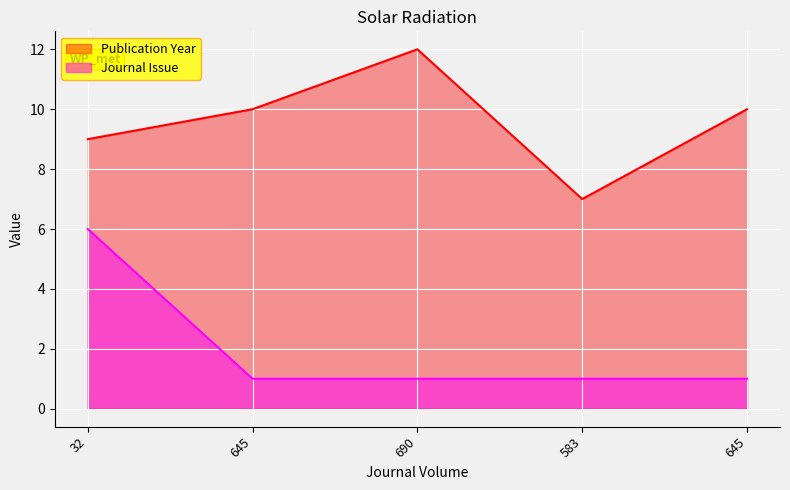

How many values in the Publication Year series exceed 10?

1